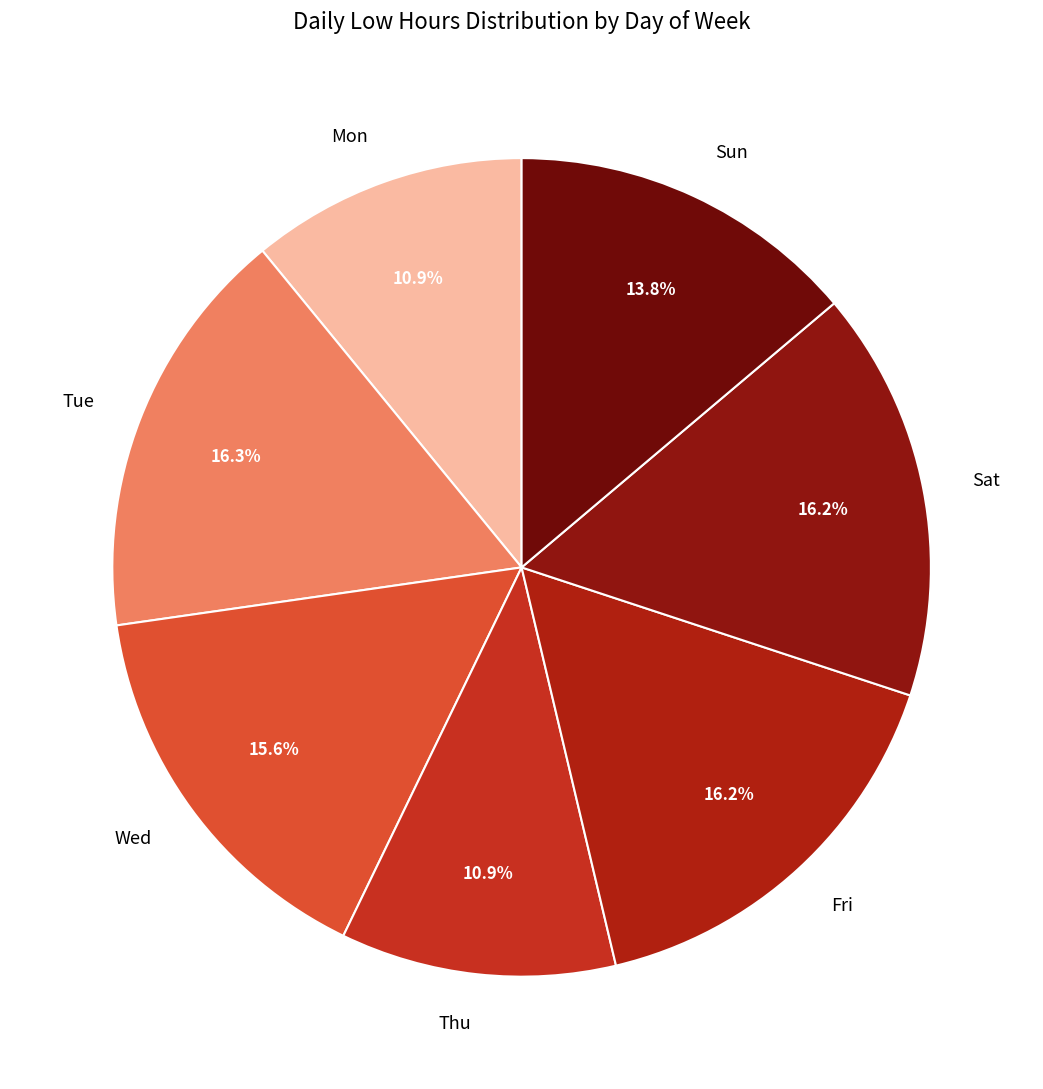

Is there a majority slice in this chart?

No